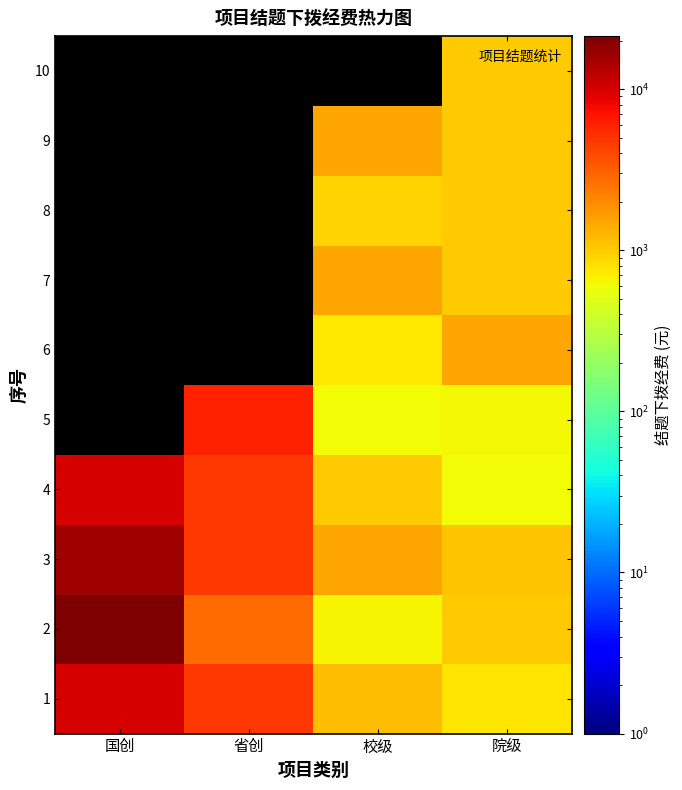

At 省创, list the series in order from largest to smallest.

5, 1, 3, 4, 2, 6, 7, 8, 9, 10